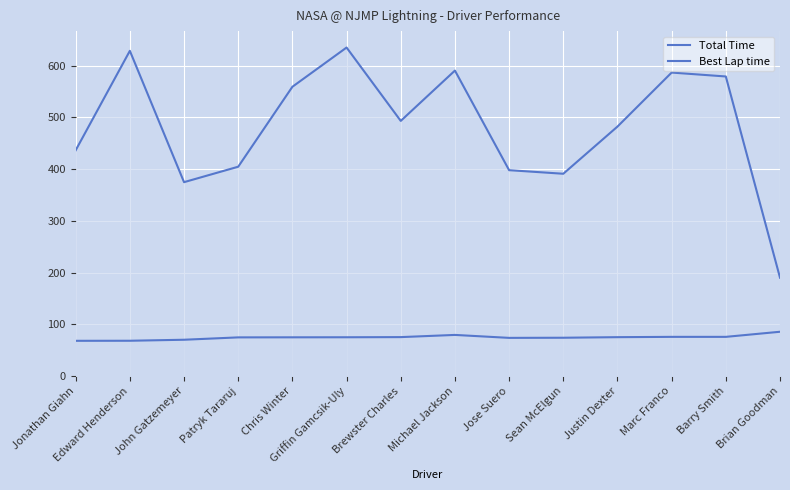

Reading left to right, transcribe all the data shown in this chart.

Total Time: 436.5	628.7	374.8	404.7	559.3	635.1	493.3	590.6	398.0	391.1	482.3	586.7	579.2	190.1
Best Lap time: 68.1	68.2	70.2	74.7	74.9	75.0	75.3	79.5	73.8	74.0	75.1	75.7	75.7	85.6